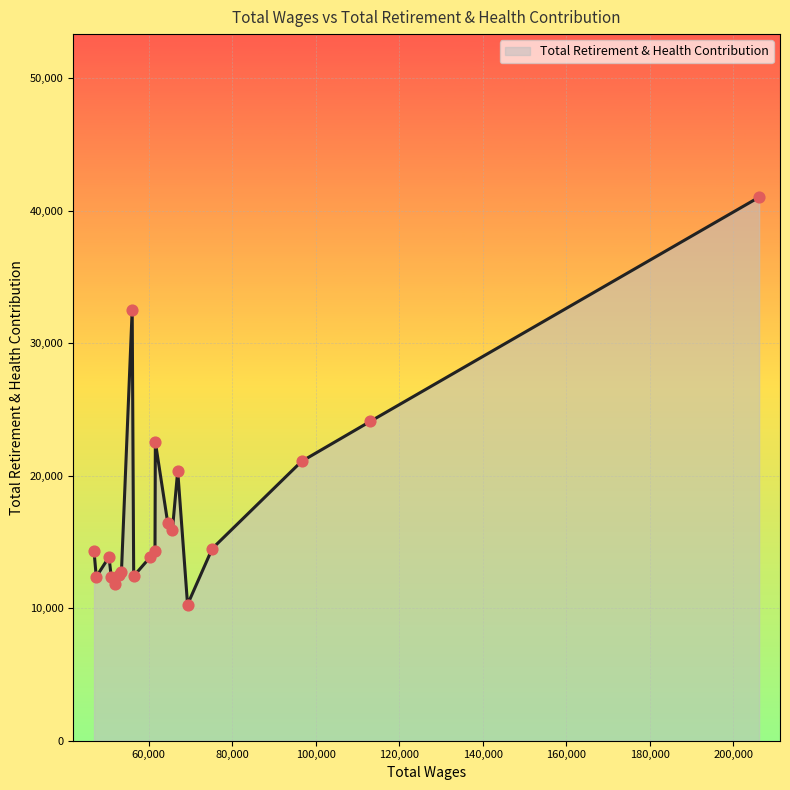

What is the difference between the maximum and minimum values?

30737